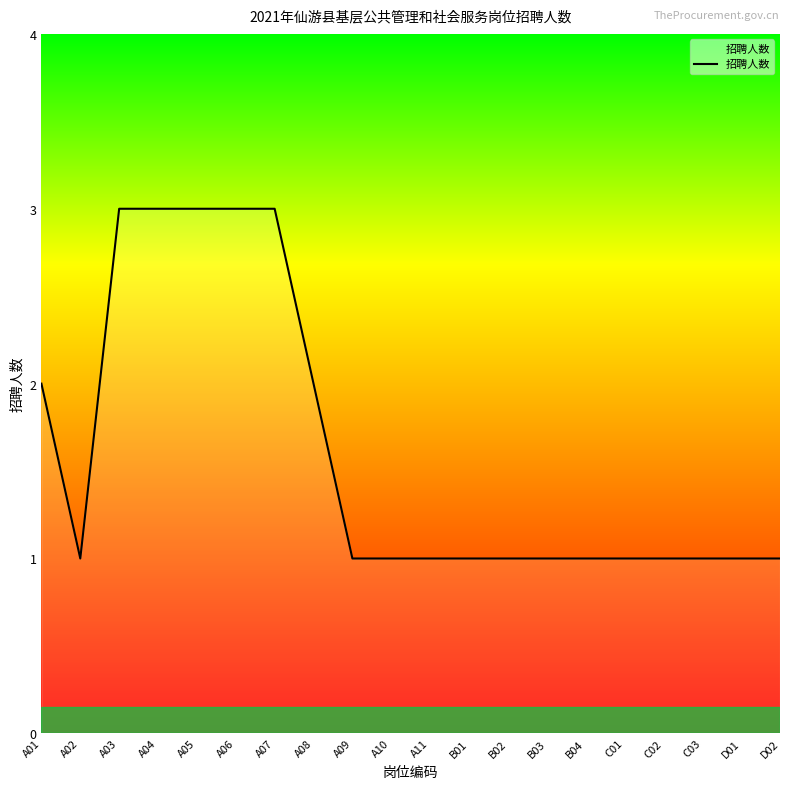

What is the greatest value displayed?

3